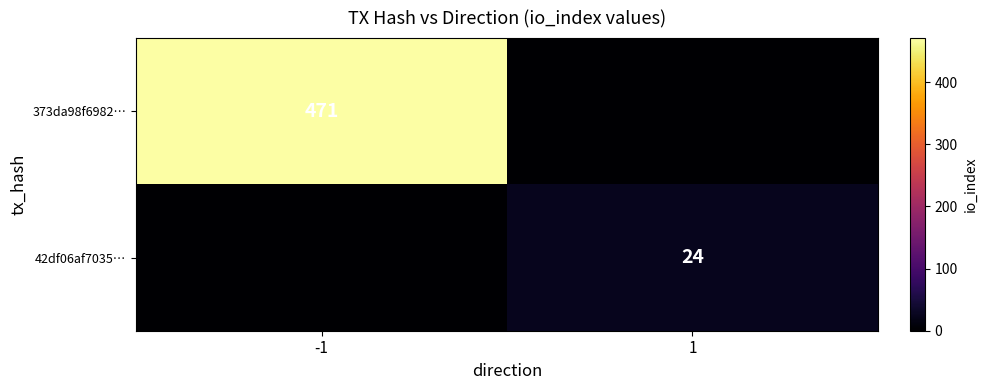

The 373da98f6982… series shows 821 at -1. True or false?

False